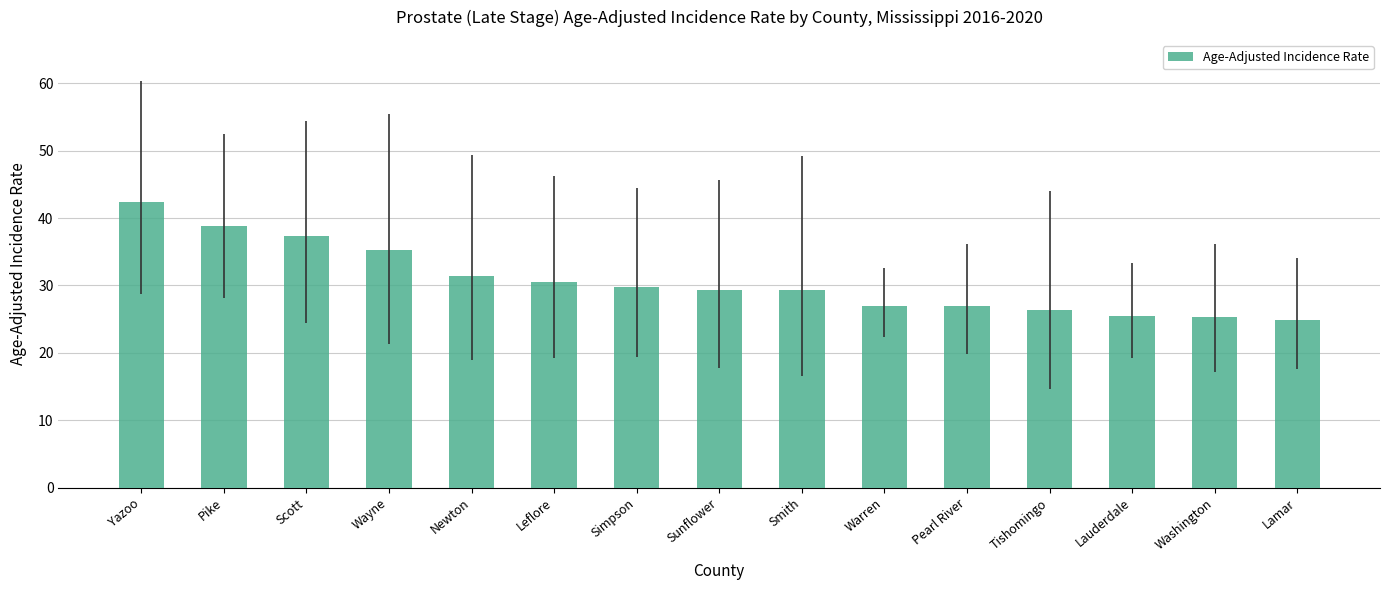

What is the change in value from Warren to Washington?

-1.7